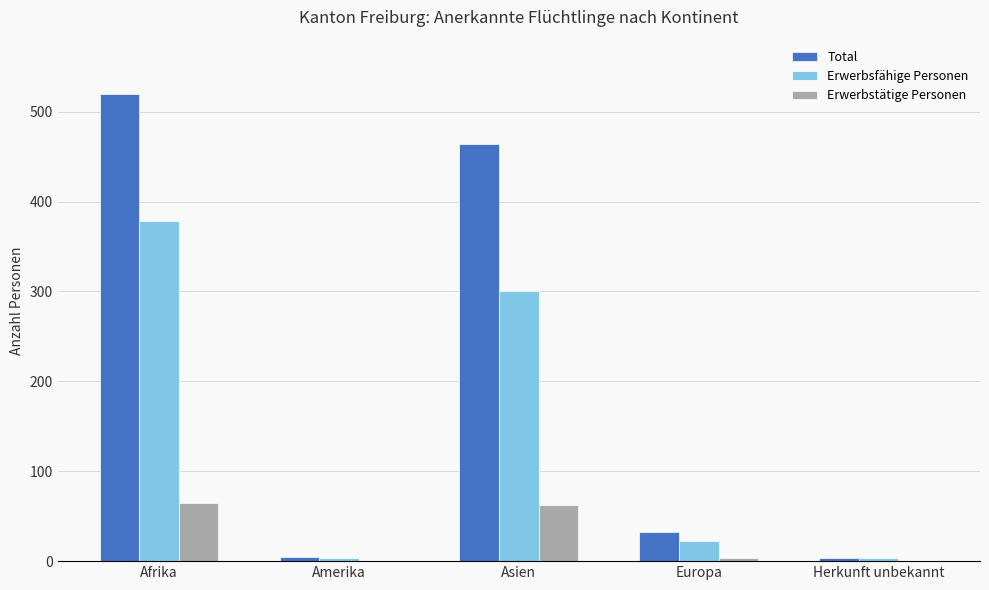

How many data points does each series have?

5